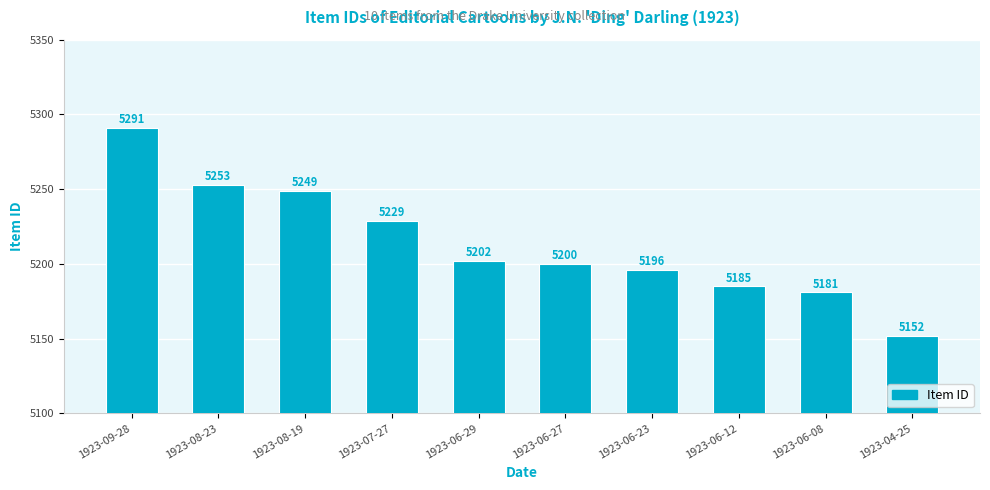

List the labels in order of value, smallest first.

1923-04-25, 1923-06-08, 1923-06-12, 1923-06-23, 1923-06-27, 1923-06-29, 1923-07-27, 1923-08-19, 1923-08-23, 1923-09-28